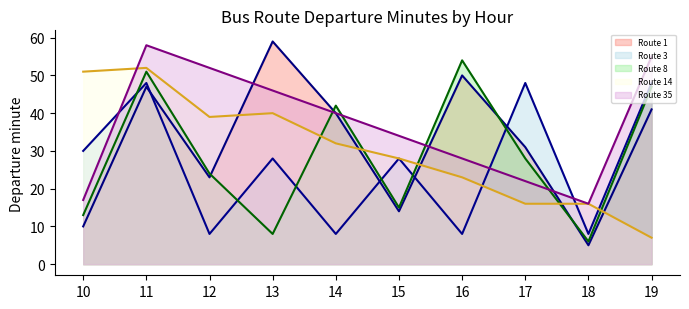

Reading left to right, transcribe all the data shown in this chart.

Route 1 (ВИШНЕВЕЦ-МЕХ.ЗАВОД) (line): 10	47	23	59	40	14	50	31	5	41
Route 3 (ФОЛЮШ-Ж/Д ВОКЗАЛ) (line): 30	48	8	28	8	28	8	48	8	48
Route 8 (ВИШНЕВЕЦ-УЛ.ВРУБЛЕВСКОГО) (line): 13	51	24	8	42	15	54	28	6	47
Route 14 (РСУ-2-ГРАНДИЧИ-3) (line): 51	52	39	40	32	28	23	16	16	7
Route 35 (ТАРУСИЧИ-РАЙСЕЛЬХОЗТЕХНИКА) (line): 17	58	52	46	40	34	28	22	16	55